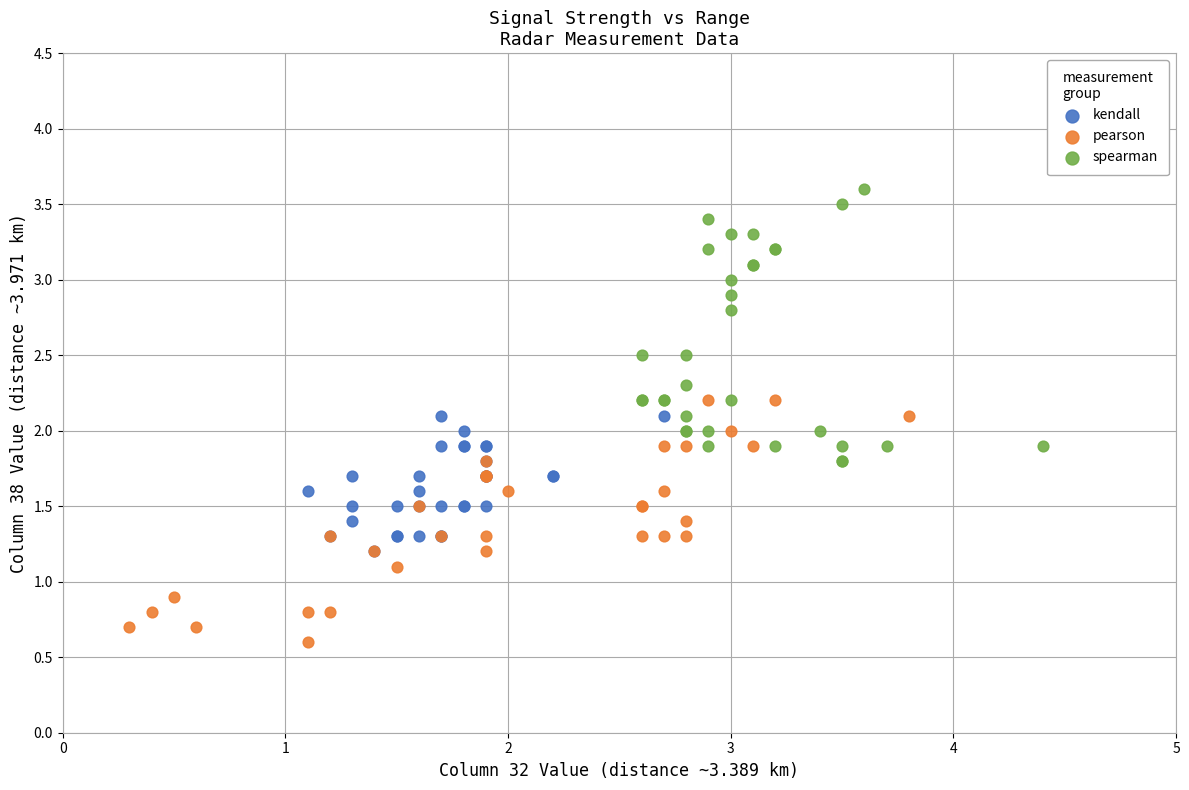

Which series reaches the maximum Y coordinate?

spearman